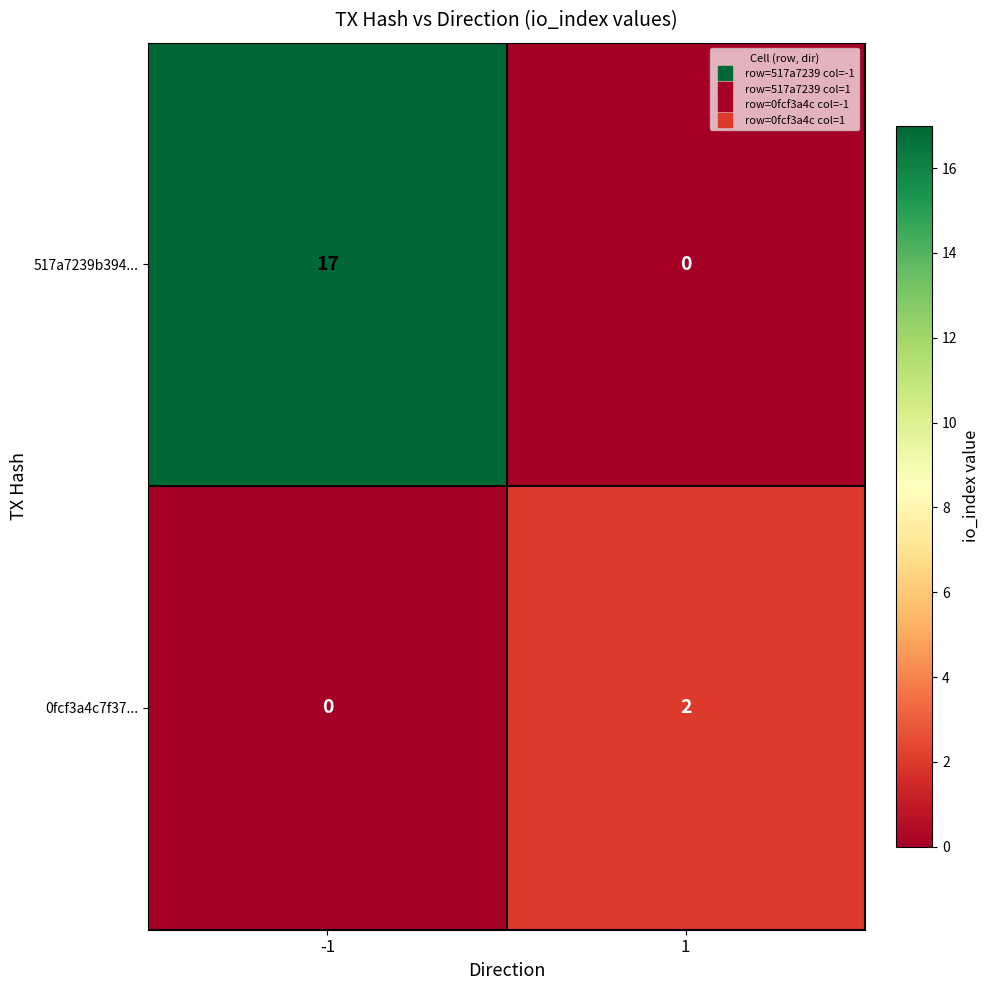

The value of 0fcf3a4c7f37... at 1 is 2. True or false?

True